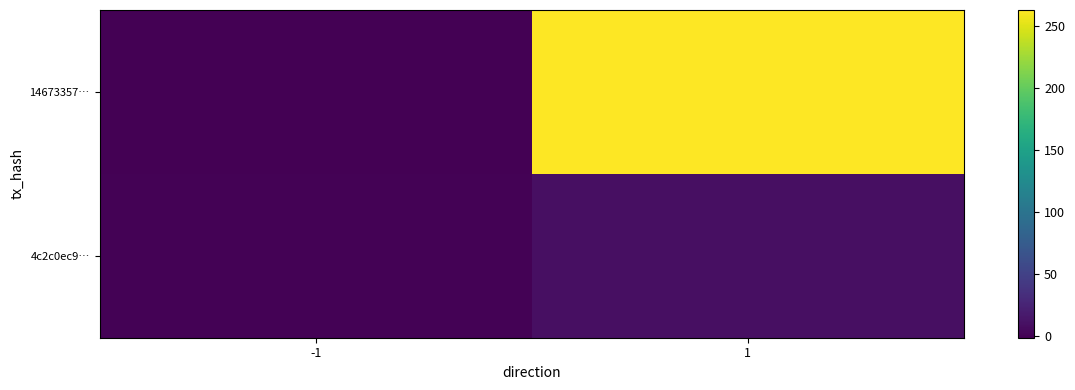

Reading left to right, list all the values displayed in this chart.

14673357…: -1=-1	1=263
4c2c0ec9…: -1=1	1=10